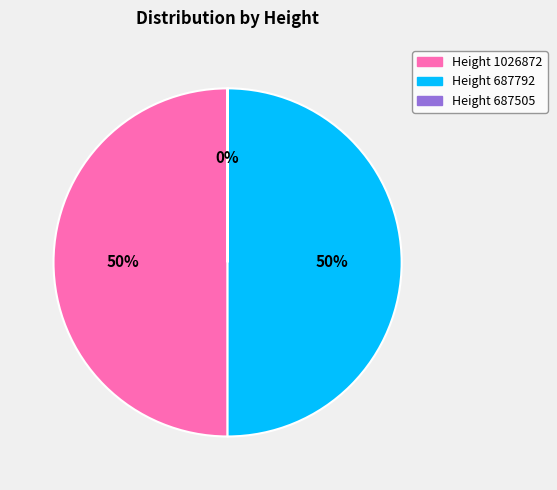

Approximately how many times larger is the value at Height 687792 compared to Height 1026872?

1.0